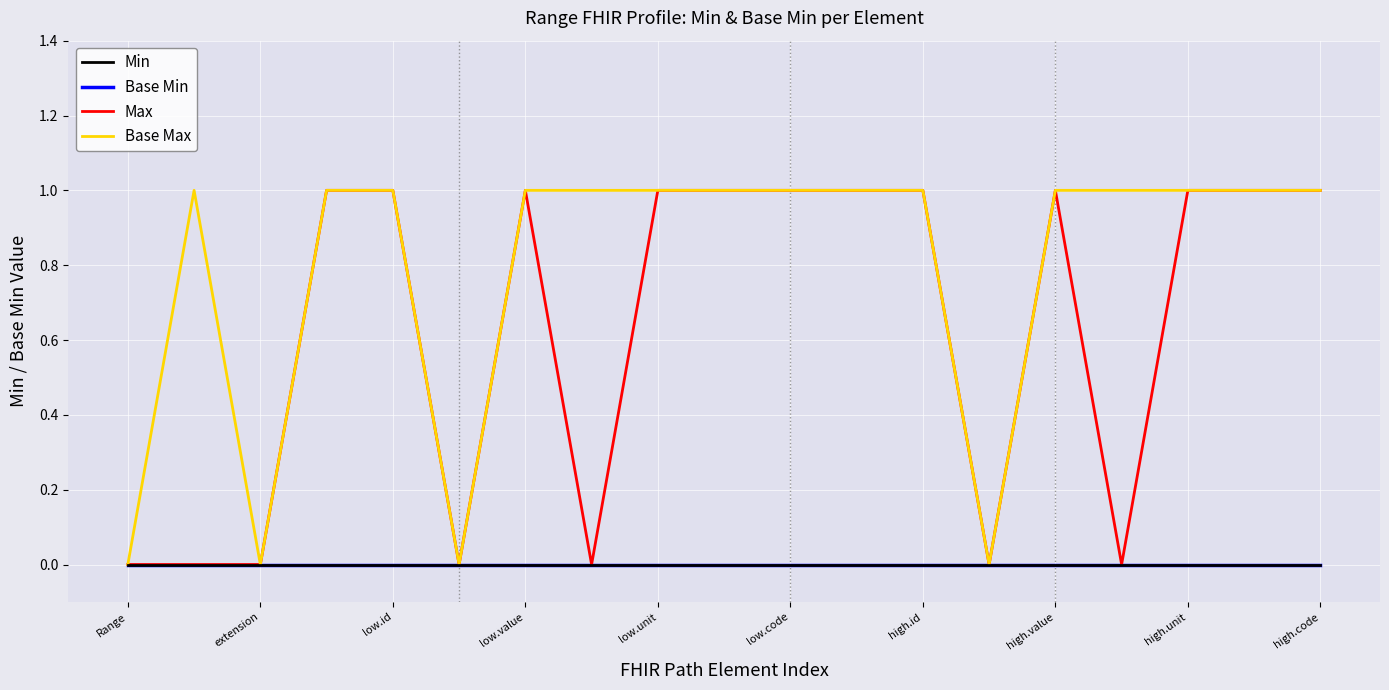

Does the chart display data point markers on the line(s)?

No